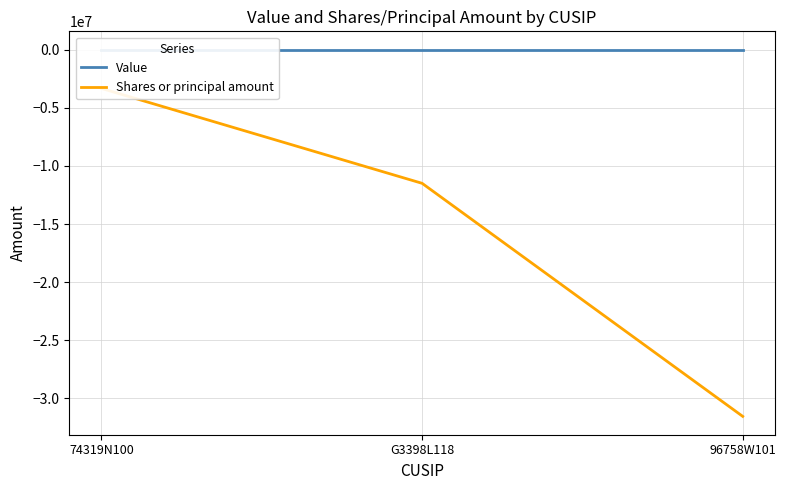

Which series changed the most between G3398L118 and 96758W101?

Shares or principal amount